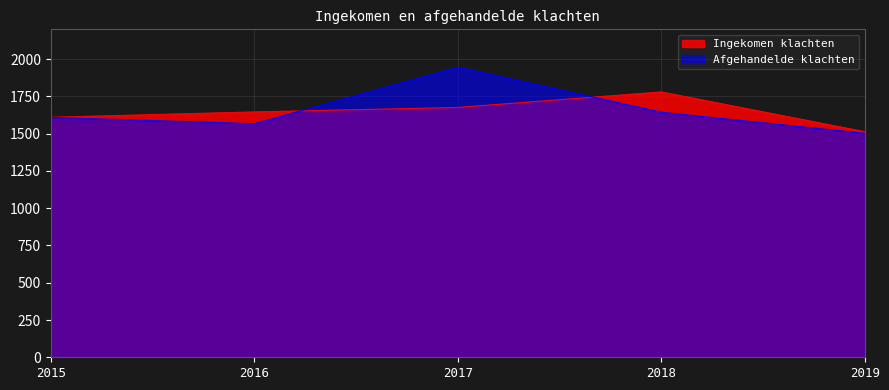

List the series in order of their peak value, lowest first.

Ingekomen klachten, Afgehandelde klachten